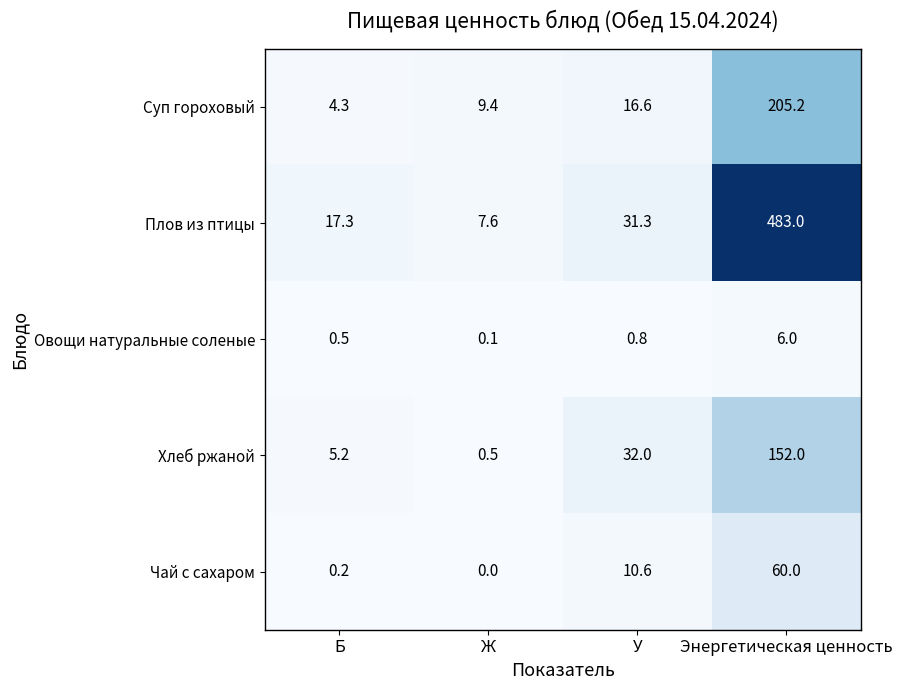

What value does the Суп гороховый series have at Б?

4.3